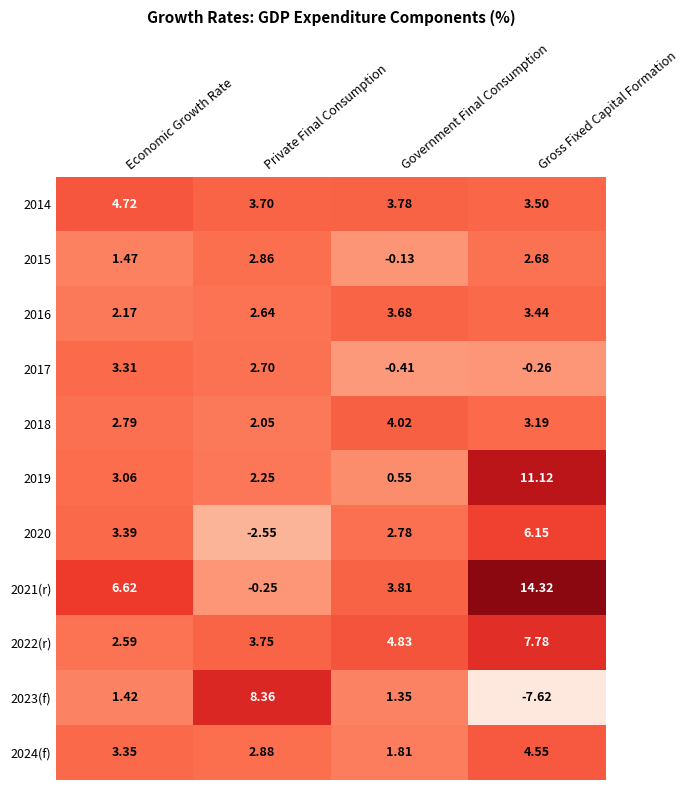

At Gross Fixed Capital Formation, list the series in order from smallest to largest.

2023(f), 2017, 2015, 2018, 2016, 2014, 2024(f), 2020, 2022(r), 2019, 2021(r)